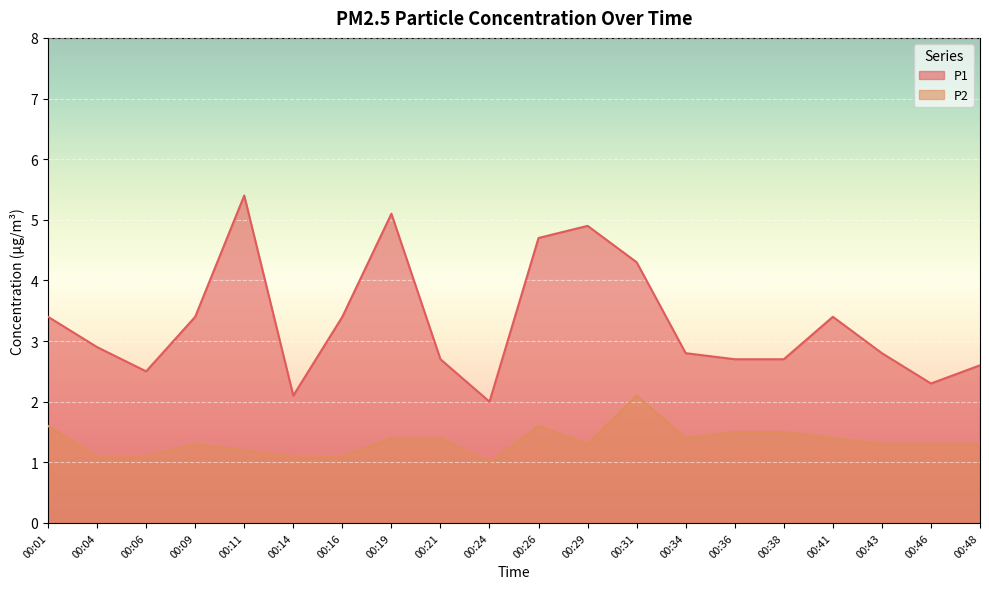

At which label is P2 closest to 1?

00:24